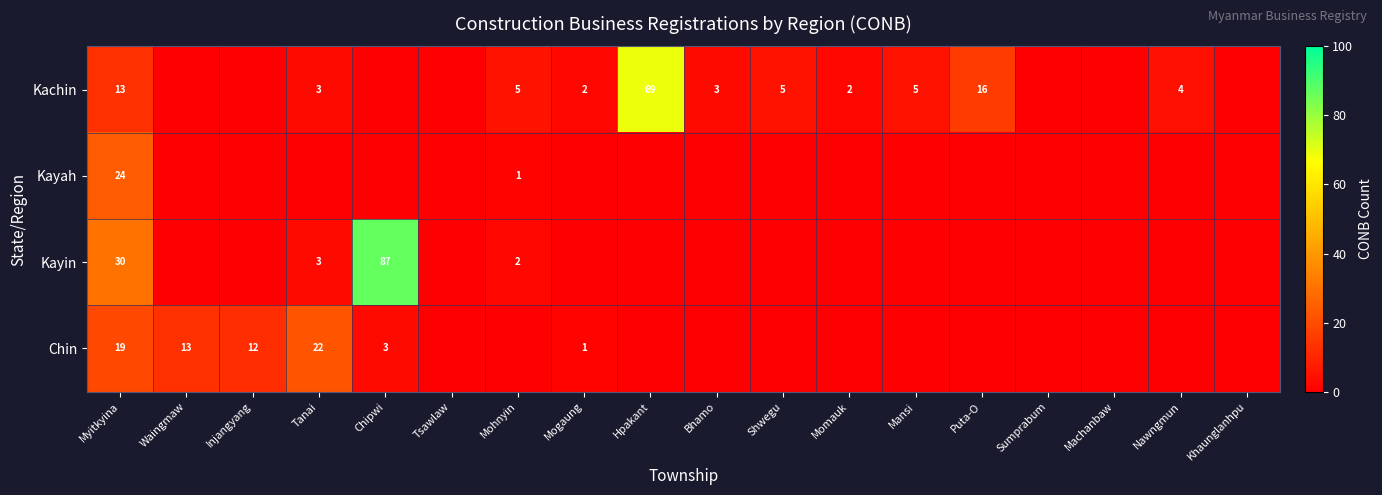

What is the total value across all series at Myitkyina?

86